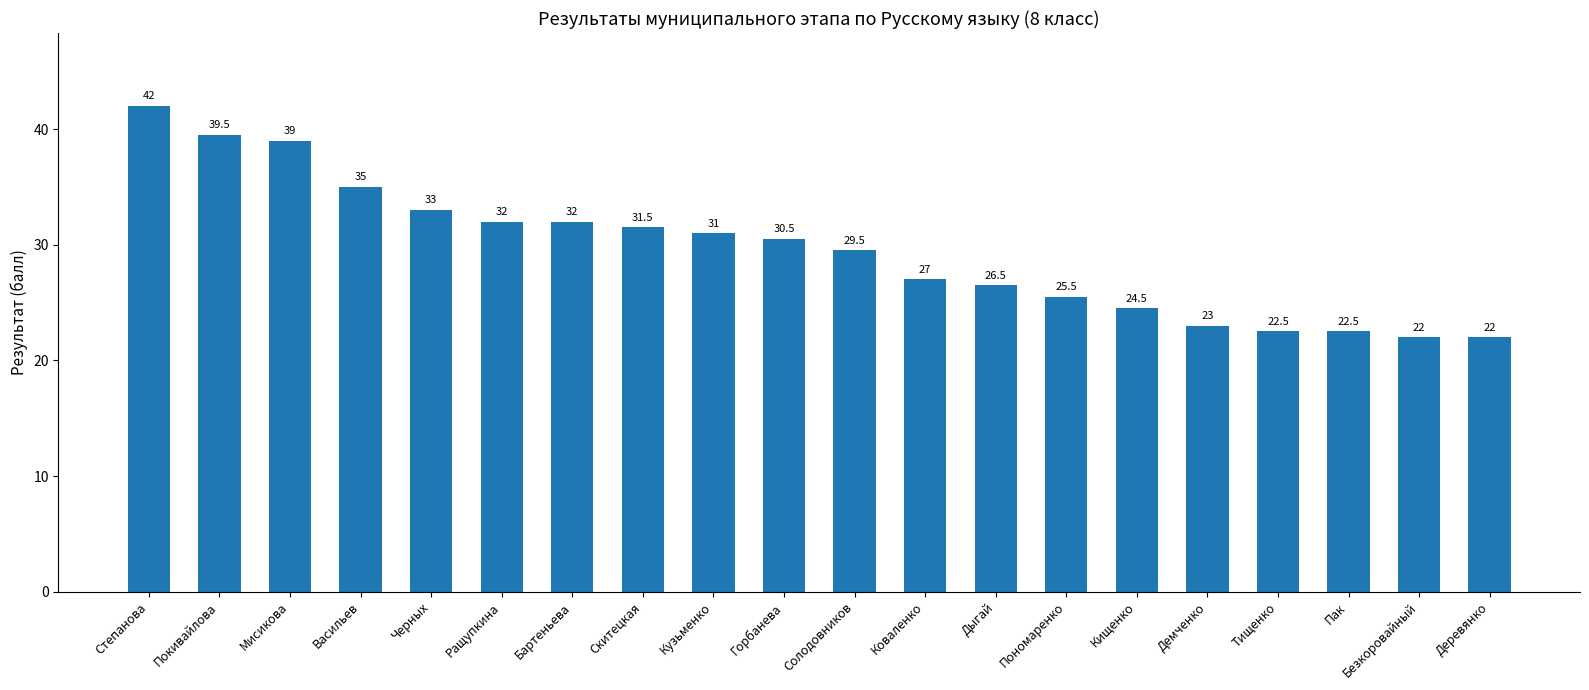

What is the difference between the maximum and minimum values?

20.0